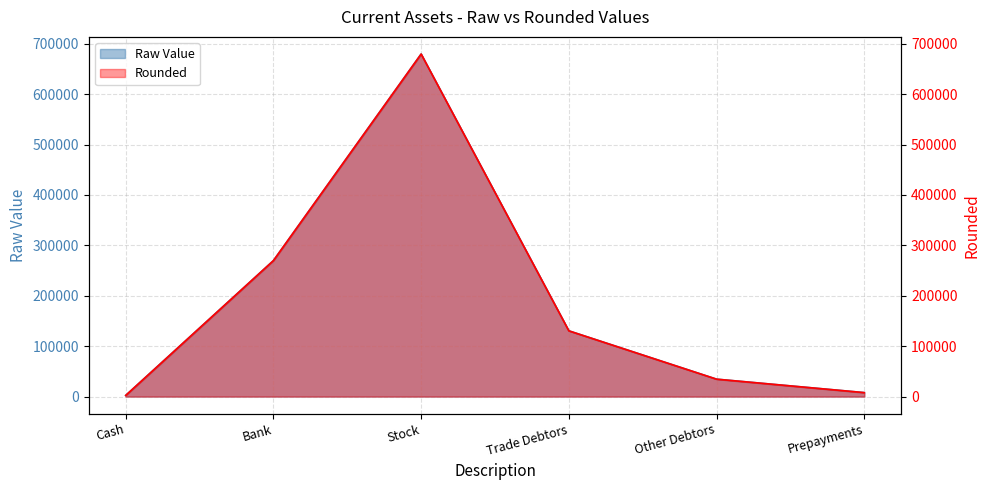

At which category does the chart reach its minimum across all series?

Cash